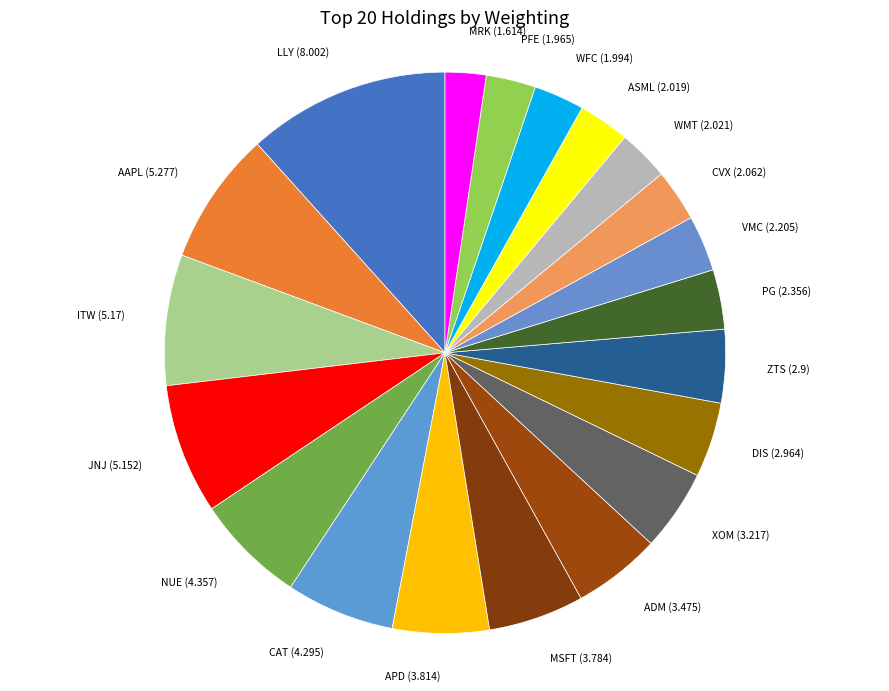

Which has a higher value, PFE (1.965) or AAPL (5.277)?

AAPL (5.277)